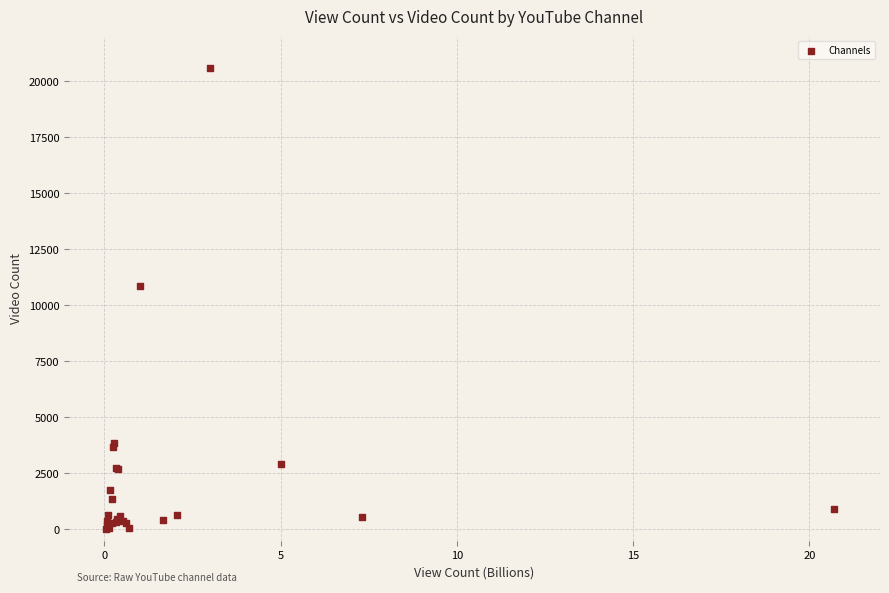

What Y value in the scatter plot is closest to 10302?

10846